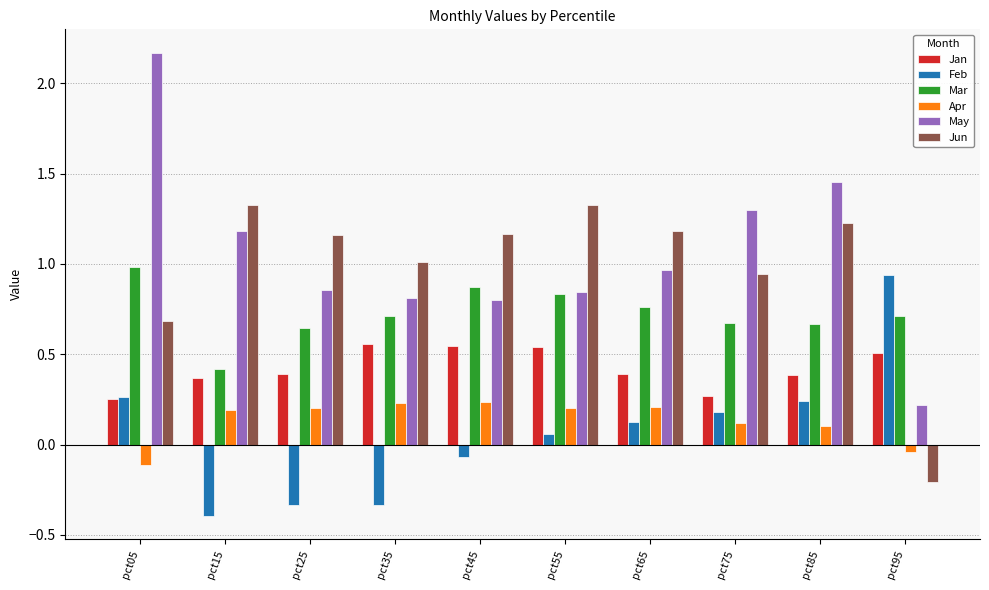

Which label corresponds to the largest value in the chart?

pct05